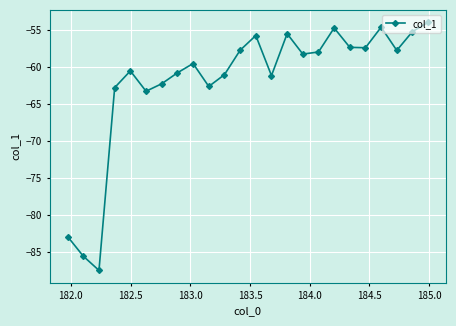

What is the value of the 15th point from the left?

-55.6